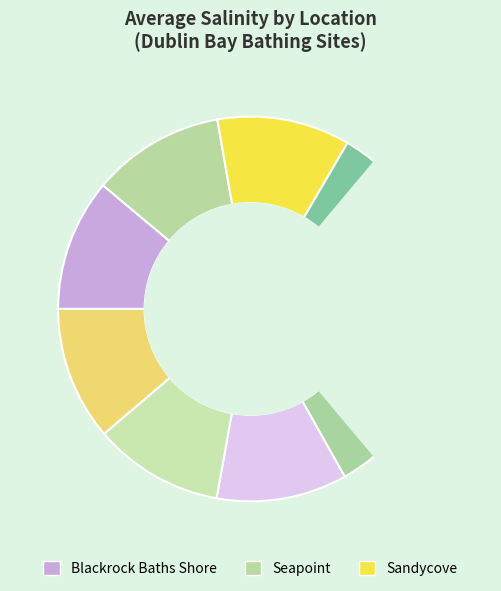

Do Forty Foot Bathing Place and Blackrock Baths Shore together represent more than half of the pie?

No